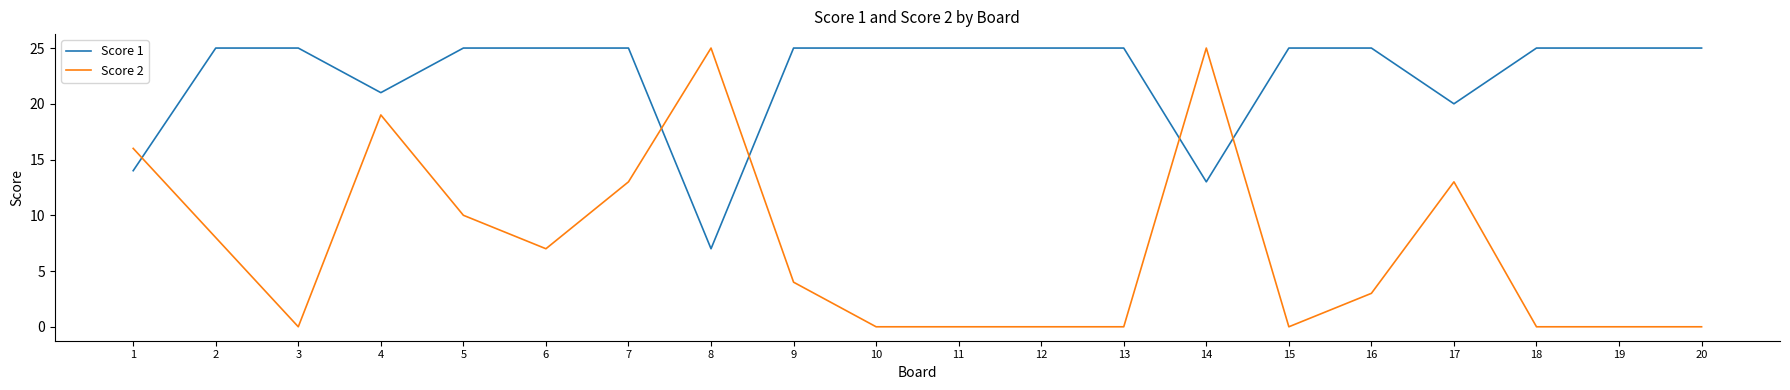

The value of Score 1 at 6 is 25. True or false?

True